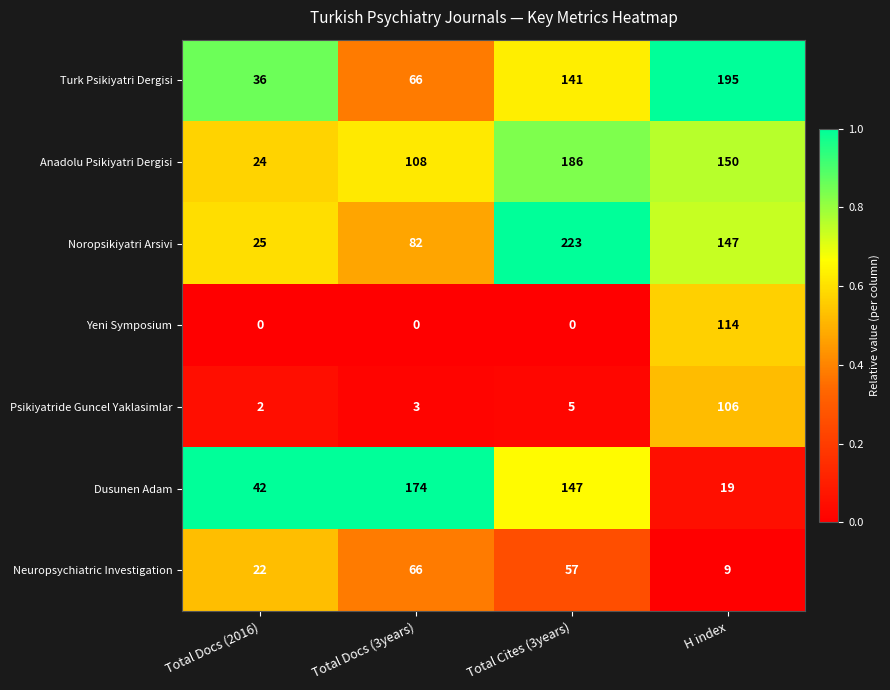

How many data points does each series have?

4